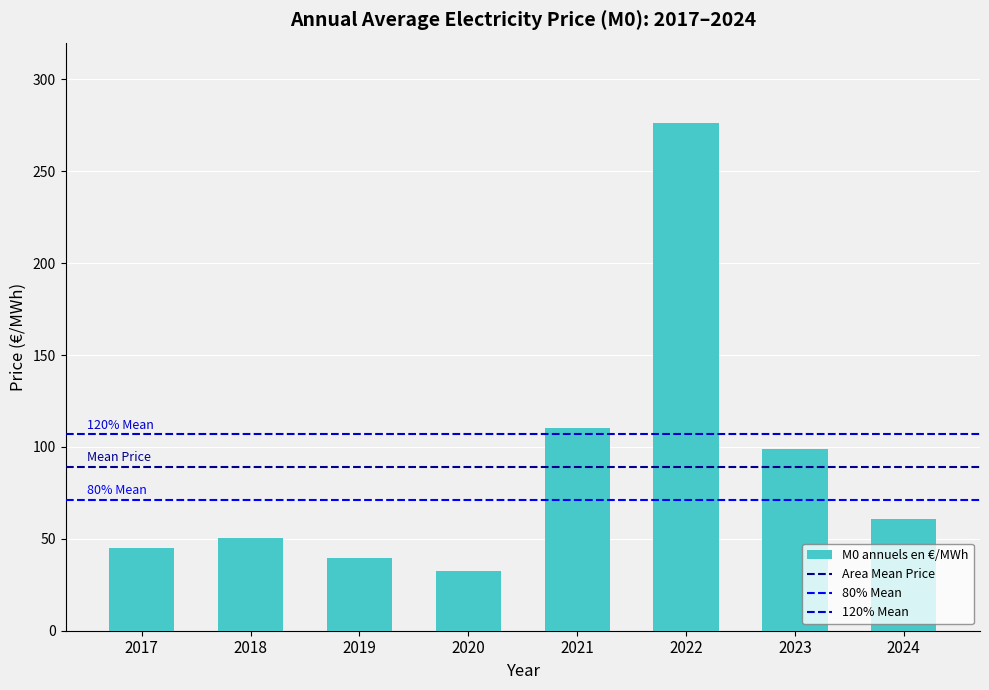

How many values exceed 60?

4